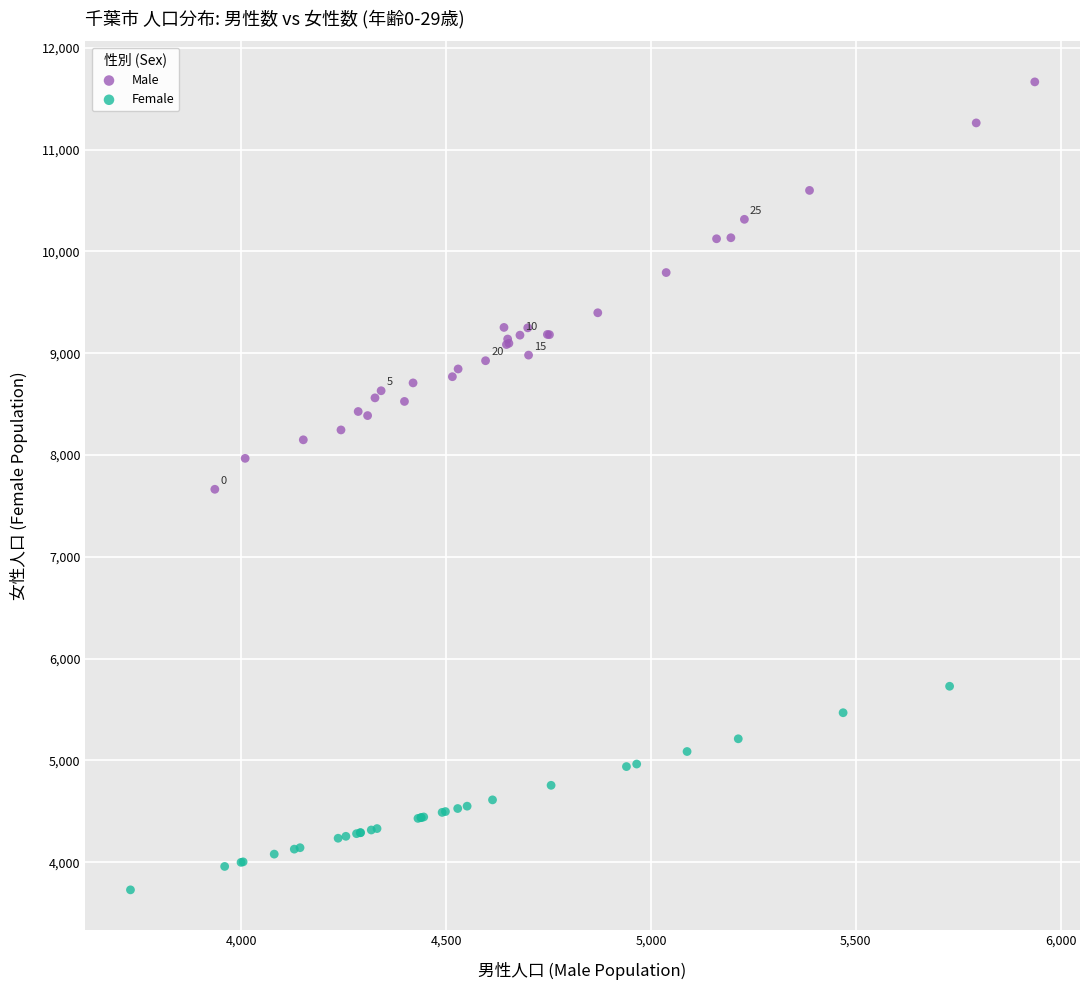

Which series has the widest spread of Y values?

Male